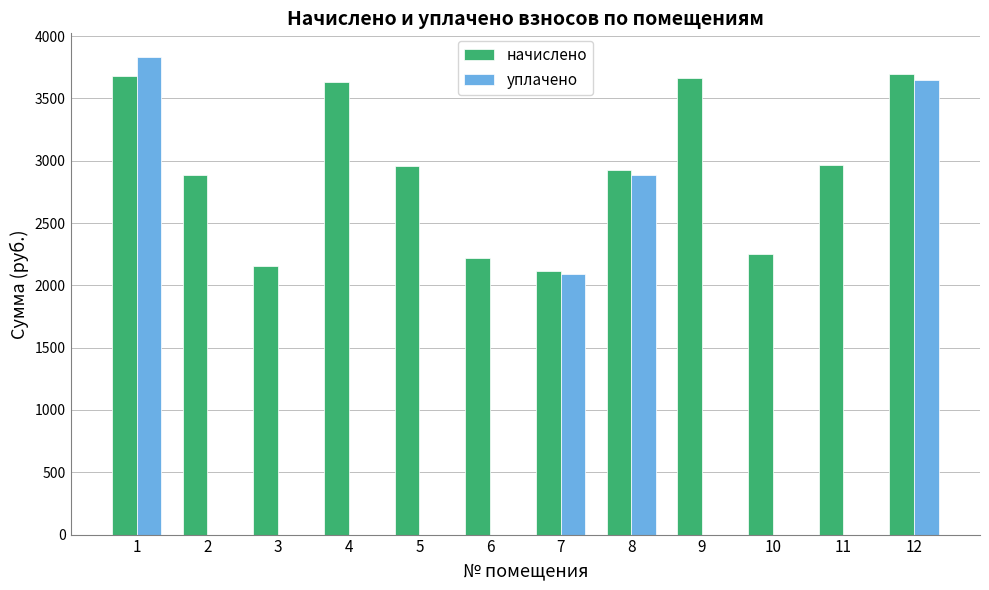

What is the highest value of the уплачено series?

3830.5